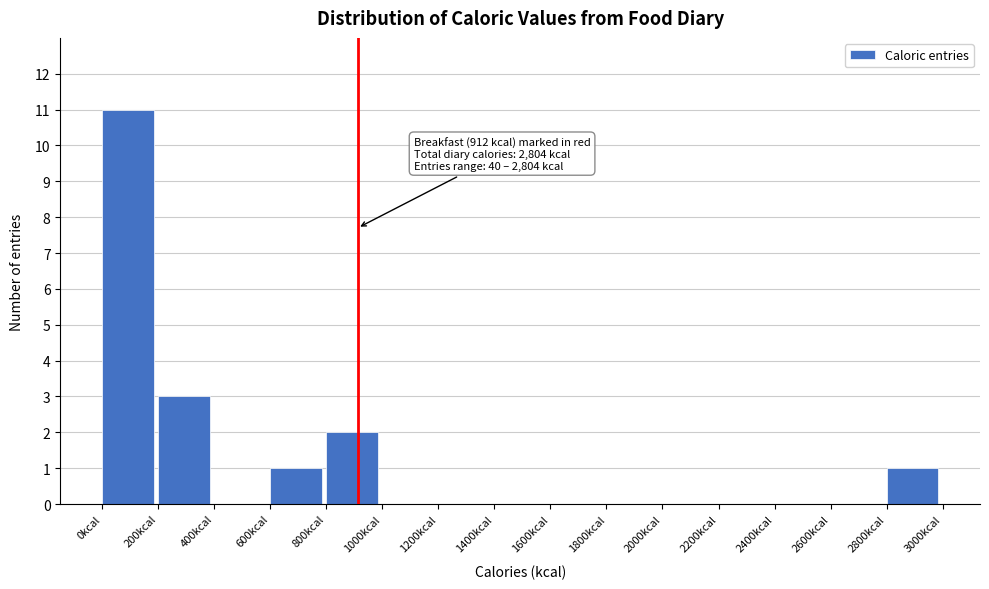

Which range on the x-axis has the tallest bar?

0 to 200